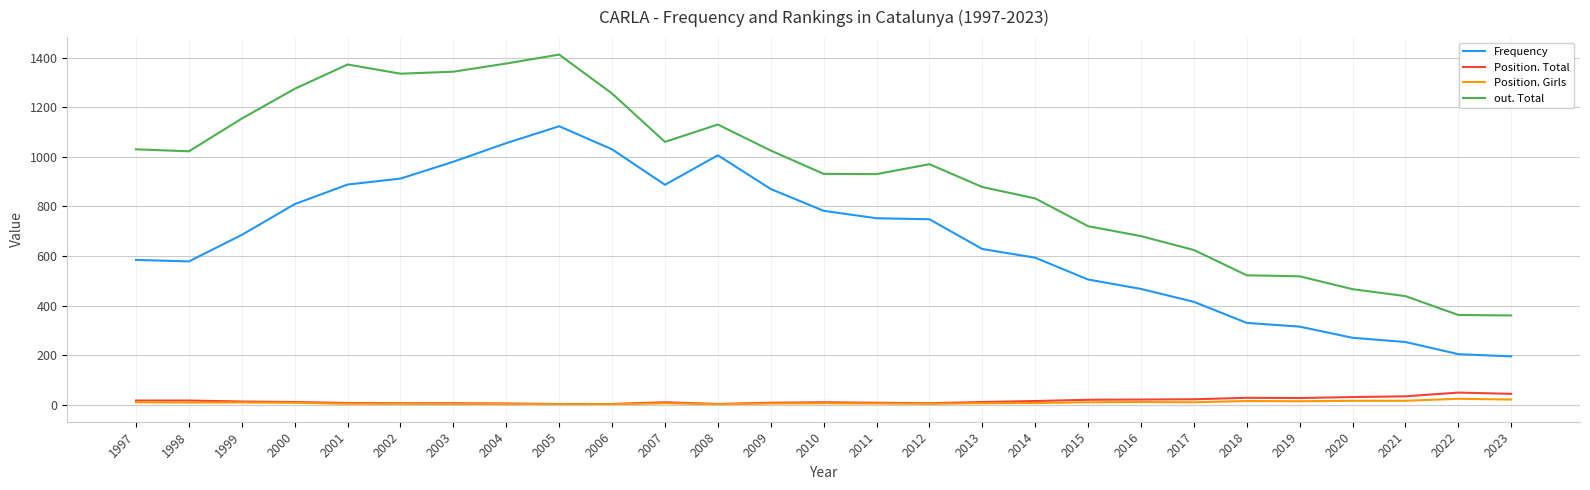

True or false: Position. Total and Frequency cross at least once.

False